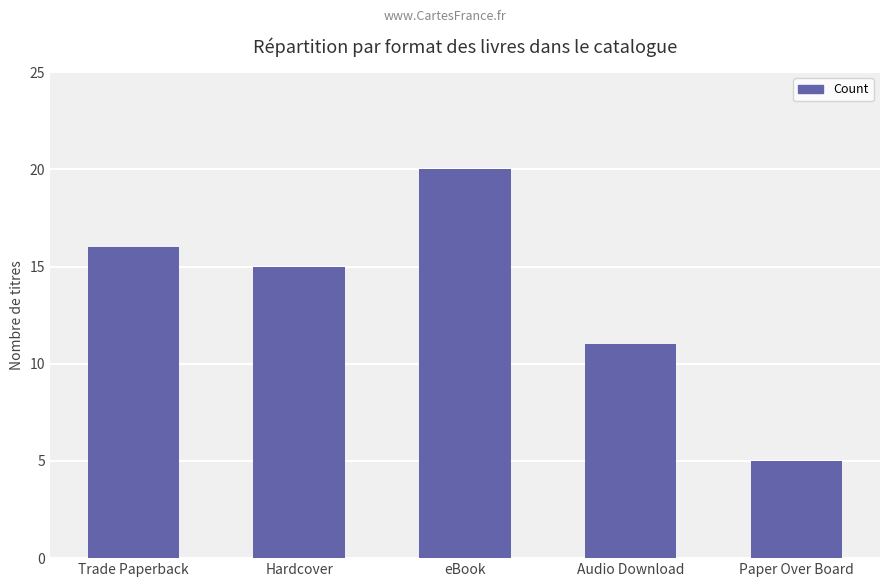

How many values are below 15?

2